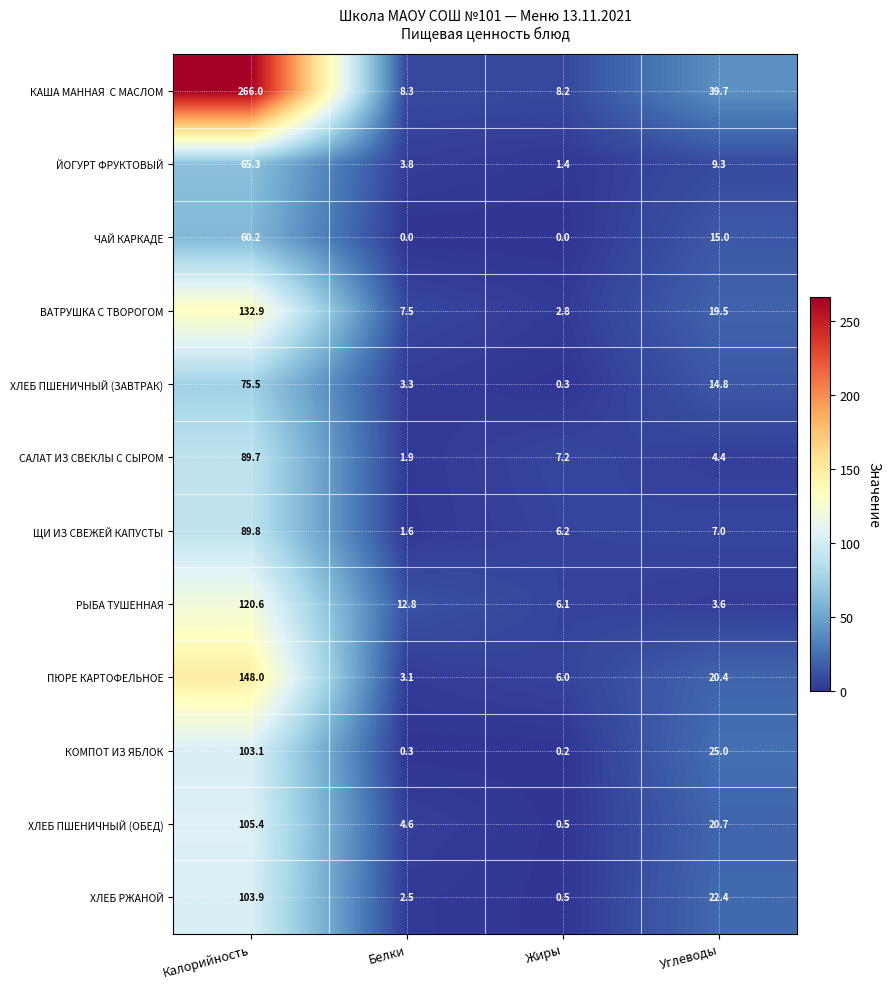

What is the greatest value displayed?

266.0